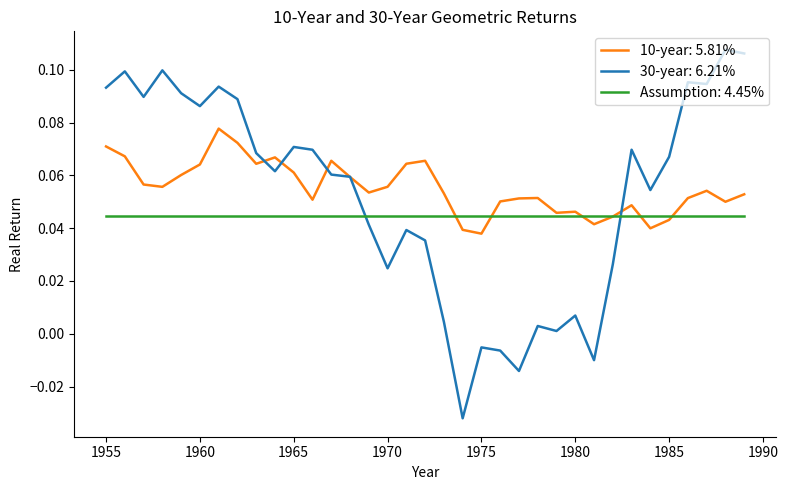

Rank the series by their maximum value, from lowest to highest.

Assumption: 4.45%, 10-year: 5.81%, 30-year: 6.21%